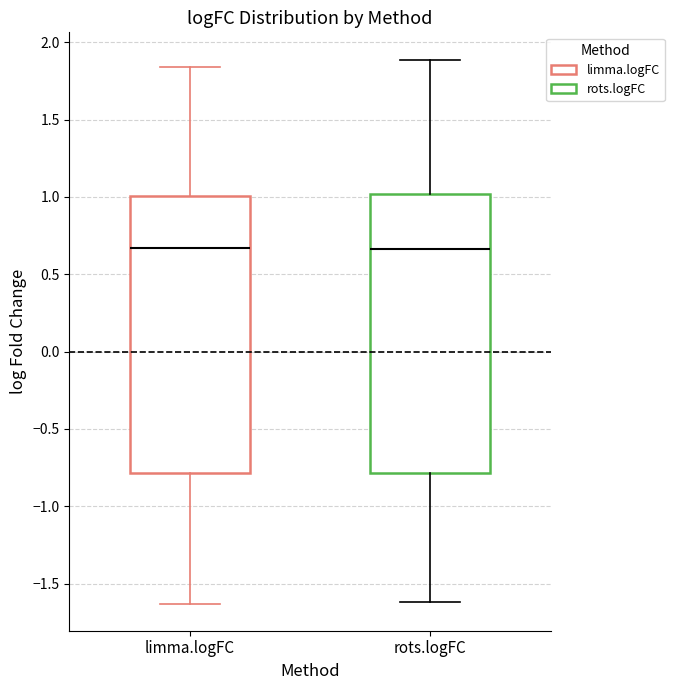

Reading left to right, transcribe this box plot: for each box, give where its median line is, the range the box spans, and where its two whiskers end, as read against the y-axis. The values are not printed on the chart, so give them approximately, as read against the axis.

limma.logFC: median 0.65, box -0.80 to 1.00, whiskers -1.65 to 1.85
rots.logFC: median 0.65, box -0.80 to 1.00, whiskers -1.60 to 1.90